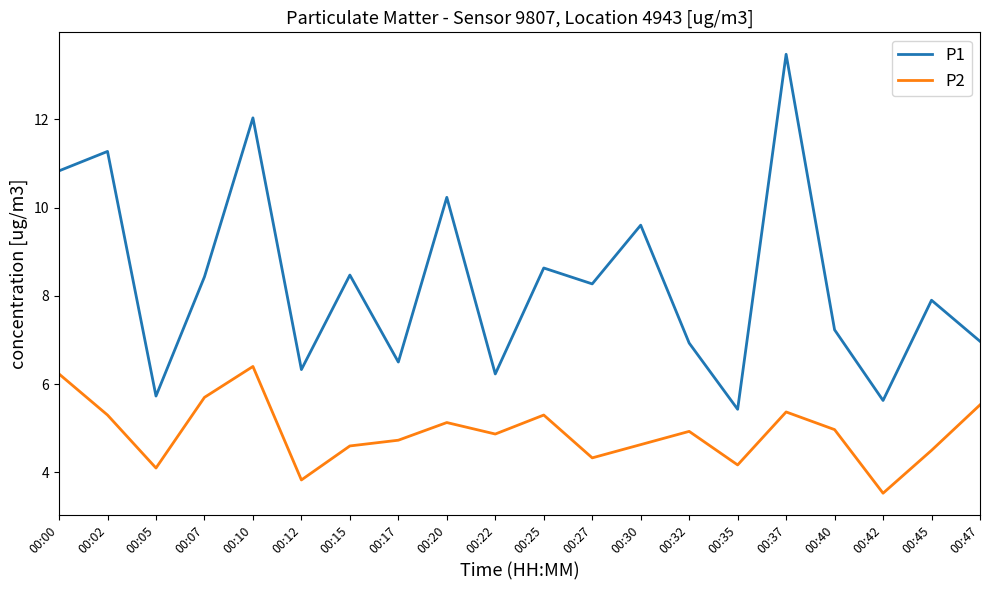

What is the total value across all series at 00:30?

14.2